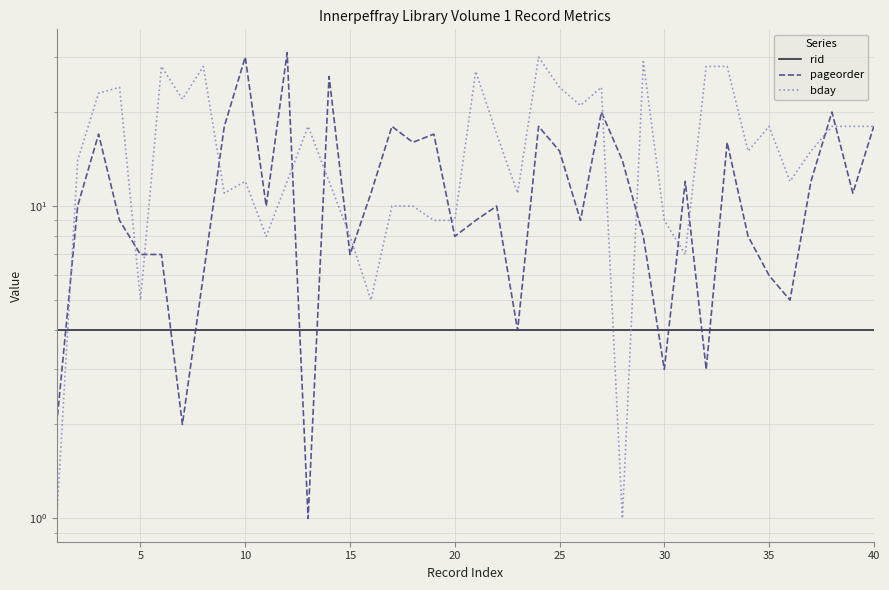

How many times do bday and pageorder cross each other?

15